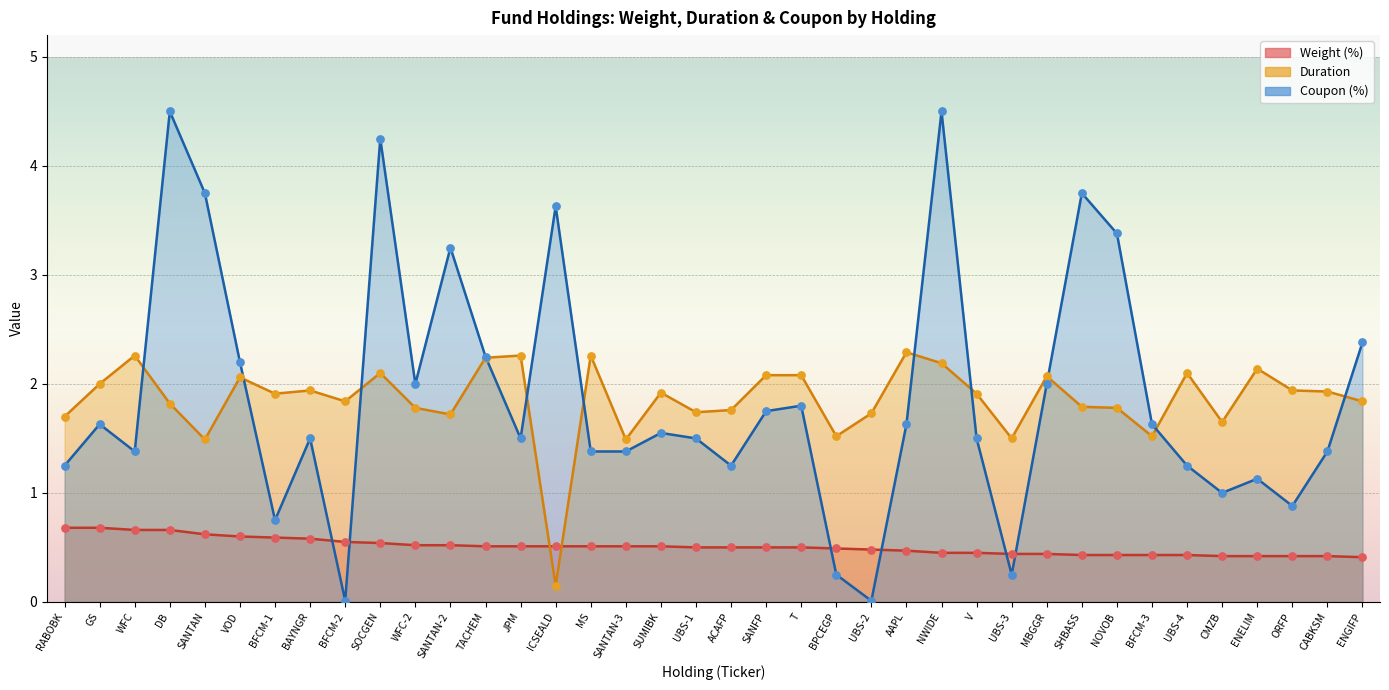

What is the total value across all series at UBS-4?

3.8